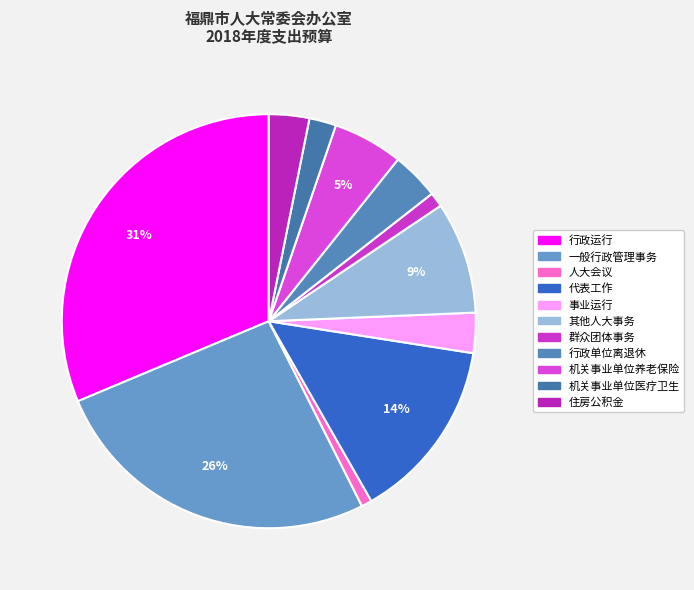

How many segments does this pie chart have?

11